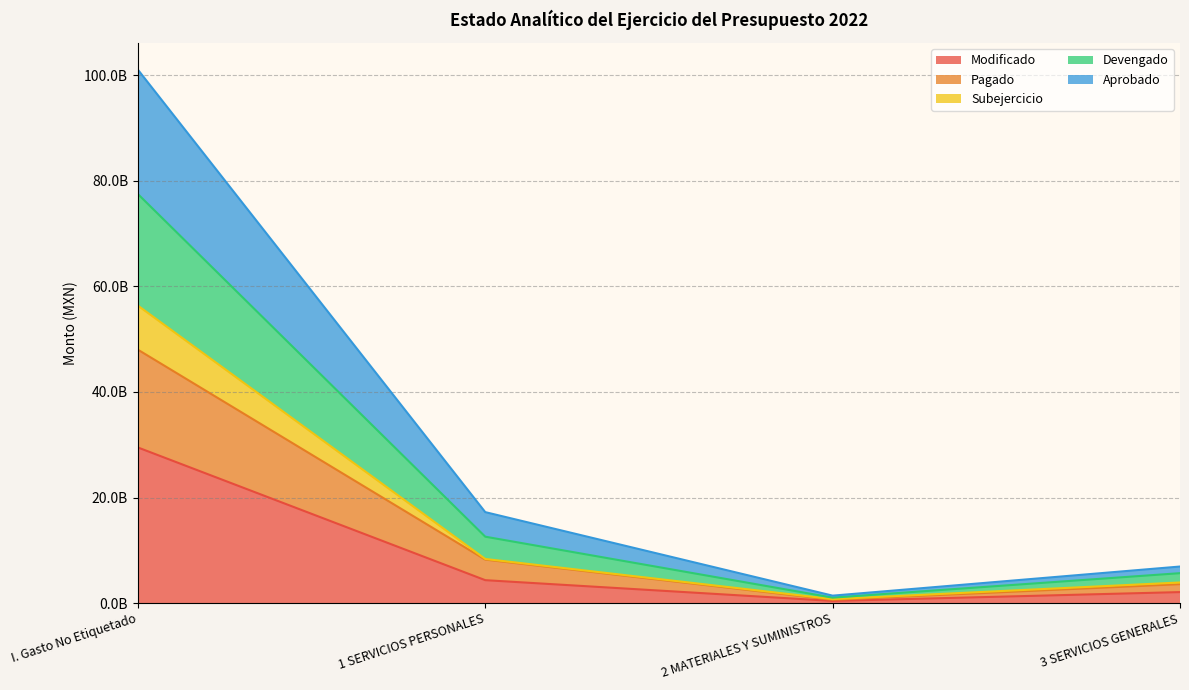

Does the chart have visible grid lines?

Yes